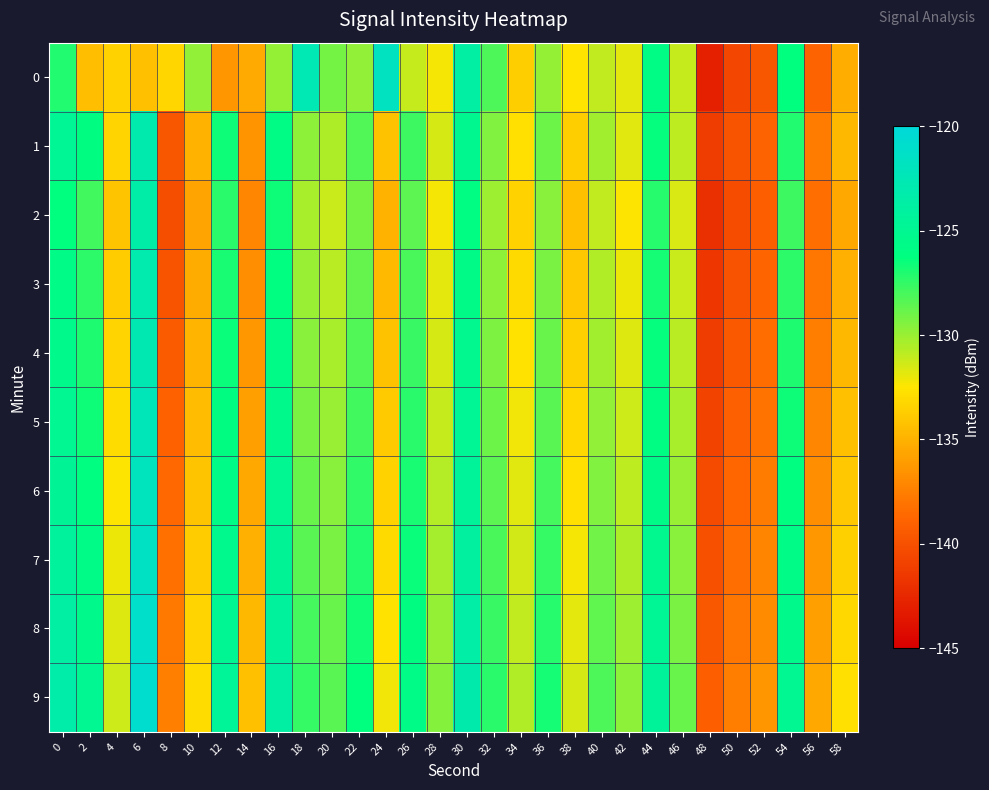

Reading left to right, extract all data points from this chart.

0: 0=-127.0	2=-134.4	4=-133.4	6=-134.3	8=-133.2	10=-129.8	12=-136.4	14=-135.3	16=-130.0	18=-122.6	20=-129.1	22=-129.8	24=-121.7	26=-131.1	28=-132.3	30=-123.7	32=-128.2	34=-133.7	36=-129.9	38=-132.6	40=-130.9	42=-131.9	44=-126.0	46=-131.1	48=-142.9	50=-140.7	52=-139.7	54=-126.3	56=-138.9	58=-135.2
1: 0=-124.9	2=-126.1	4=-133.3	6=-123.0	8=-139.7	10=-135.0	12=-126.6	14=-136.4	16=-125.9	18=-129.7	20=-130.5	22=-128.3	24=-134.2	26=-127.8	28=-131.5	30=-125.1	32=-129.4	34=-132.7	36=-128.9	38=-133.6	40=-130.2	42=-131.8	44=-126.4	46=-130.9	48=-141.2	50=-139.8	52=-138.9	54=-127.1	56=-137.6	58=-134.7
2: 0=-126.3	2=-127.9	4=-134.1	6=-123.5	8=-140.2	10=-135.7	12=-127.3	14=-137.1	16=-126.6	18=-130.4	20=-131.2	22=-129.1	24=-135.0	26=-128.5	28=-132.3	30=-126.0	32=-130.1	34=-133.4	36=-129.6	38=-134.3	40=-131.0	42=-132.5	44=-127.2	46=-131.6	48=-142.0	50=-140.3	52=-139.2	54=-127.8	56=-138.3	58=-135.5
3: 0=-125.8	2=-127.4	4=-133.7	6=-123.1	8=-139.8	10=-135.3	12=-126.9	14=-136.7	16=-126.2	18=-130.0	20=-130.8	22=-128.7	24=-134.6	26=-128.1	28=-131.9	30=-125.6	32=-129.7	34=-133.0	36=-129.2	38=-133.9	40=-130.6	42=-132.1	44=-126.8	46=-131.2	48=-141.6	50=-139.9	52=-138.8	54=-127.4	56=-137.9	58=-135.1
4: 0=-125.4	2=-127.0	4=-133.3	6=-122.7	8=-139.4	10=-134.9	12=-126.5	14=-136.3	16=-125.8	18=-129.6	20=-130.4	22=-128.3	24=-134.2	26=-127.7	28=-131.5	30=-125.2	32=-129.3	34=-132.6	36=-128.8	38=-133.5	40=-130.2	42=-131.7	44=-126.4	46=-130.8	48=-141.2	50=-139.5	52=-138.4	54=-127.0	56=-137.5	58=-134.7
5: 0=-125.0	2=-126.6	4=-132.9	6=-122.3	8=-139.0	10=-134.5	12=-126.1	14=-135.9	16=-125.4	18=-129.2	20=-130.0	22=-127.9	24=-133.8	26=-127.3	28=-131.1	30=-124.8	32=-128.9	34=-132.2	36=-128.4	38=-133.1	40=-129.8	42=-131.3	44=-126.0	46=-130.4	48=-140.8	50=-139.1	52=-138.0	54=-126.6	56=-137.1	58=-134.3
6: 0=-124.6	2=-126.2	4=-132.5	6=-121.9	8=-138.6	10=-134.1	12=-125.7	14=-135.5	16=-125.0	18=-128.8	20=-129.6	22=-127.5	24=-133.4	26=-126.9	28=-130.7	30=-124.4	32=-128.5	34=-131.8	36=-128.0	38=-132.7	40=-129.4	42=-130.9	44=-125.6	46=-130.0	48=-140.4	50=-138.7	52=-137.6	54=-126.2	56=-136.7	58=-133.9
7: 0=-124.2	2=-125.8	4=-132.1	6=-121.5	8=-138.2	10=-133.7	12=-125.3	14=-135.1	16=-124.6	18=-128.4	20=-129.2	22=-127.1	24=-133.0	26=-126.5	28=-130.3	30=-124.0	32=-128.1	34=-131.4	36=-127.6	38=-132.3	40=-129.0	42=-130.5	44=-125.2	46=-129.6	48=-140.0	50=-138.3	52=-137.2	54=-125.8	56=-136.3	58=-133.5
8: 0=-123.8	2=-125.4	4=-131.7	6=-121.1	8=-137.8	10=-133.3	12=-124.9	14=-134.7	16=-124.2	18=-128.0	20=-128.8	22=-126.7	24=-132.6	26=-126.1	28=-129.9	30=-123.6	32=-127.7	34=-131.0	36=-127.2	38=-131.9	40=-128.6	42=-130.1	44=-124.8	46=-129.2	48=-139.6	50=-137.9	52=-136.8	54=-125.4	56=-135.9	58=-133.1
9: 0=-123.4	2=-125.0	4=-131.3	6=-120.7	8=-137.4	10=-132.9	12=-124.5	14=-134.3	16=-123.8	18=-127.6	20=-128.4	22=-126.3	24=-132.2	26=-125.7	28=-129.5	30=-123.2	32=-127.3	34=-130.6	36=-126.8	38=-131.5	40=-128.2	42=-129.7	44=-124.4	46=-128.8	48=-139.2	50=-137.5	52=-136.4	54=-125.0	56=-135.5	58=-132.7